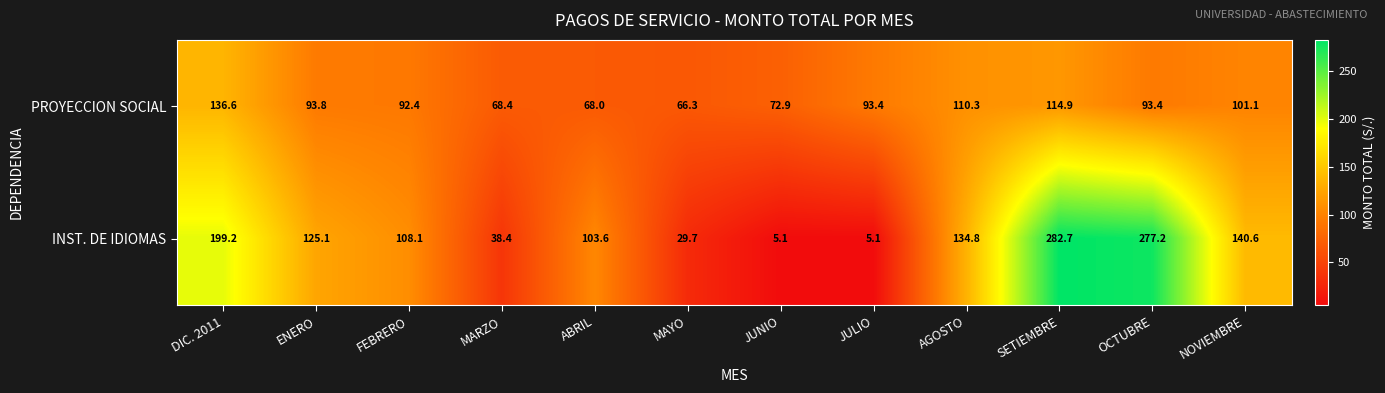

What is the spread (max minus min) of values at DIC. 2011?

62.6